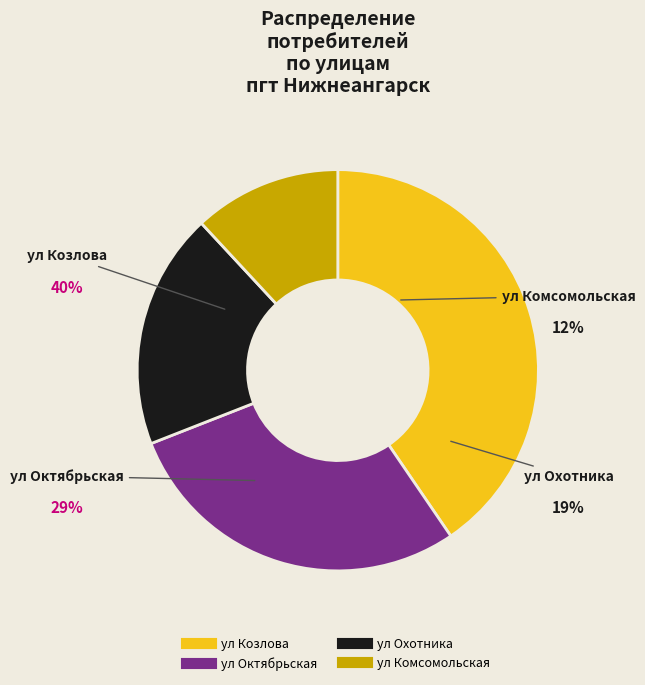

Does any single category account for the majority?

No